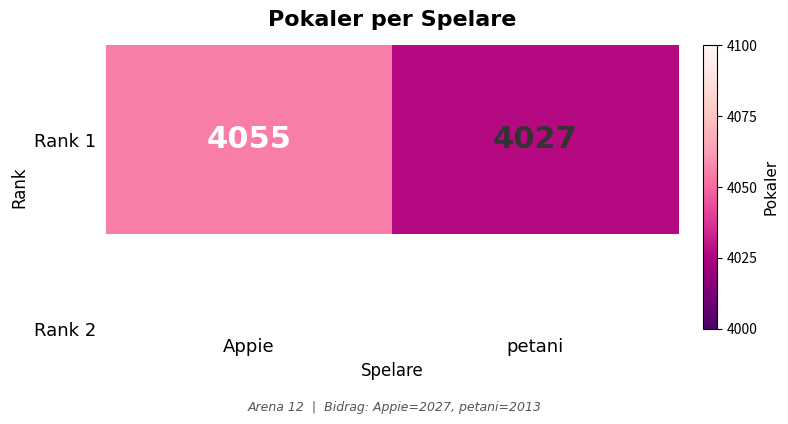

The value at Appie is 4055. True or false?

True